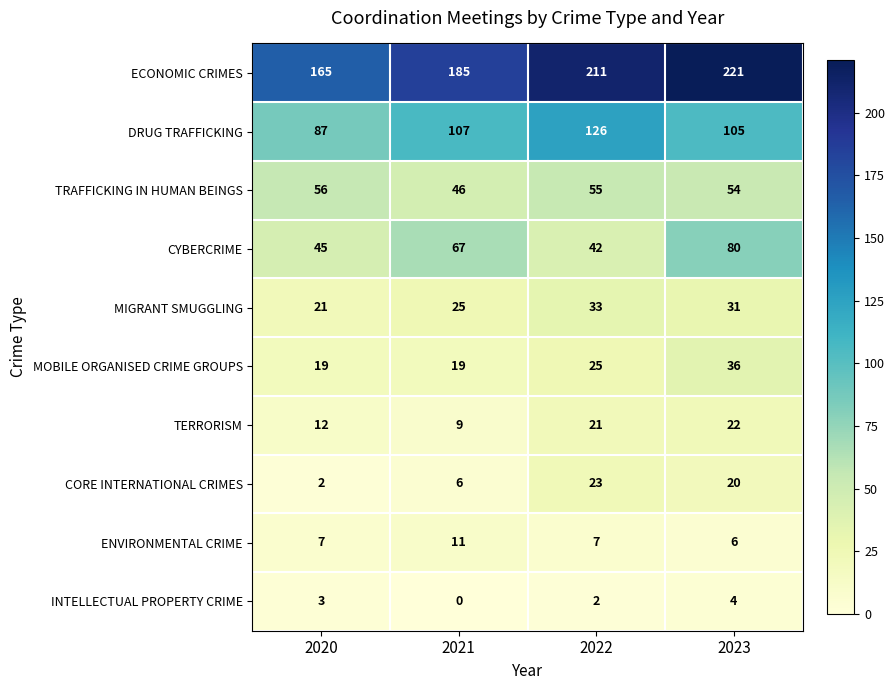

What is the total value across all series at 2021?

475